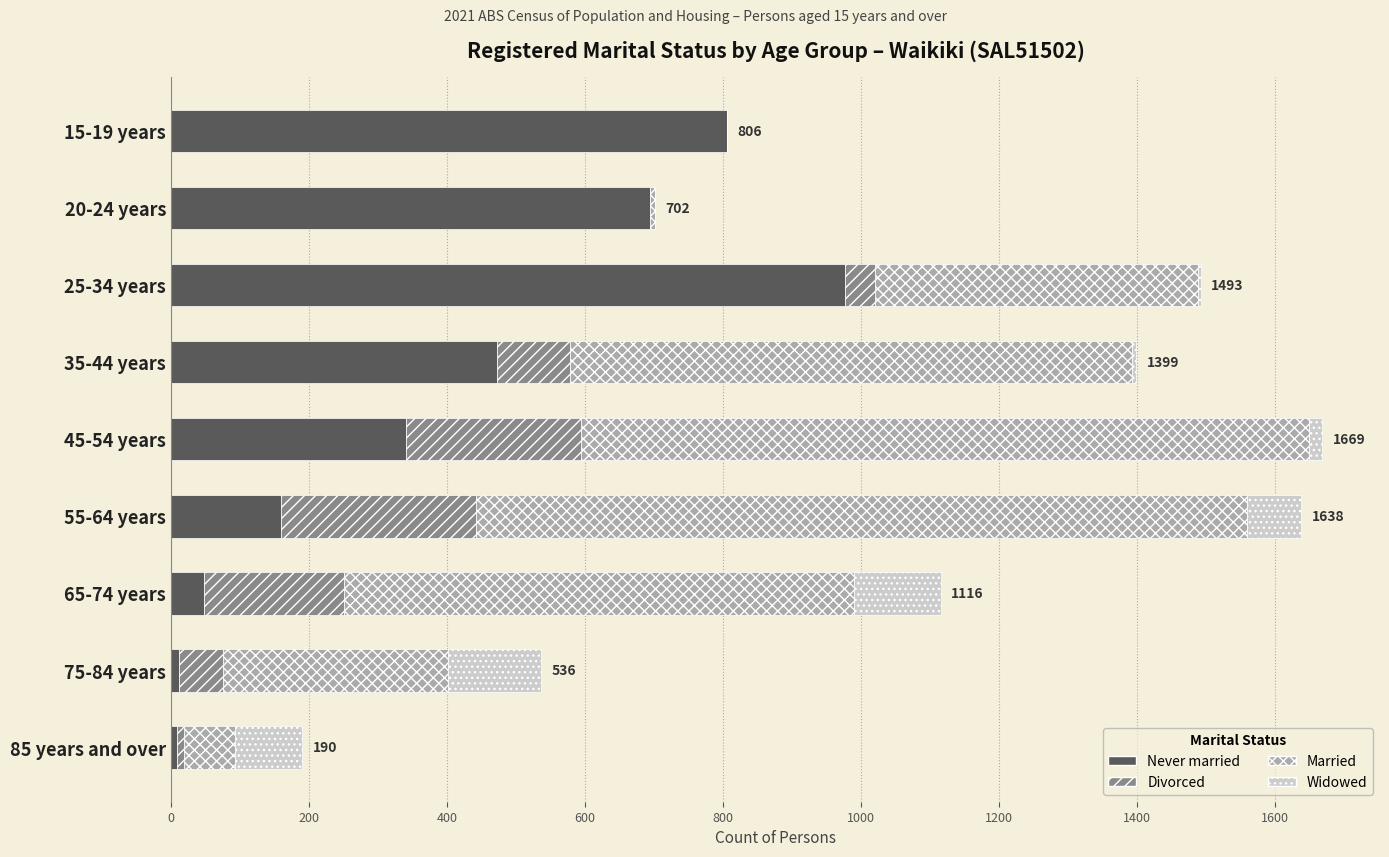

At which label does Never married reach its peak?

25-34 years